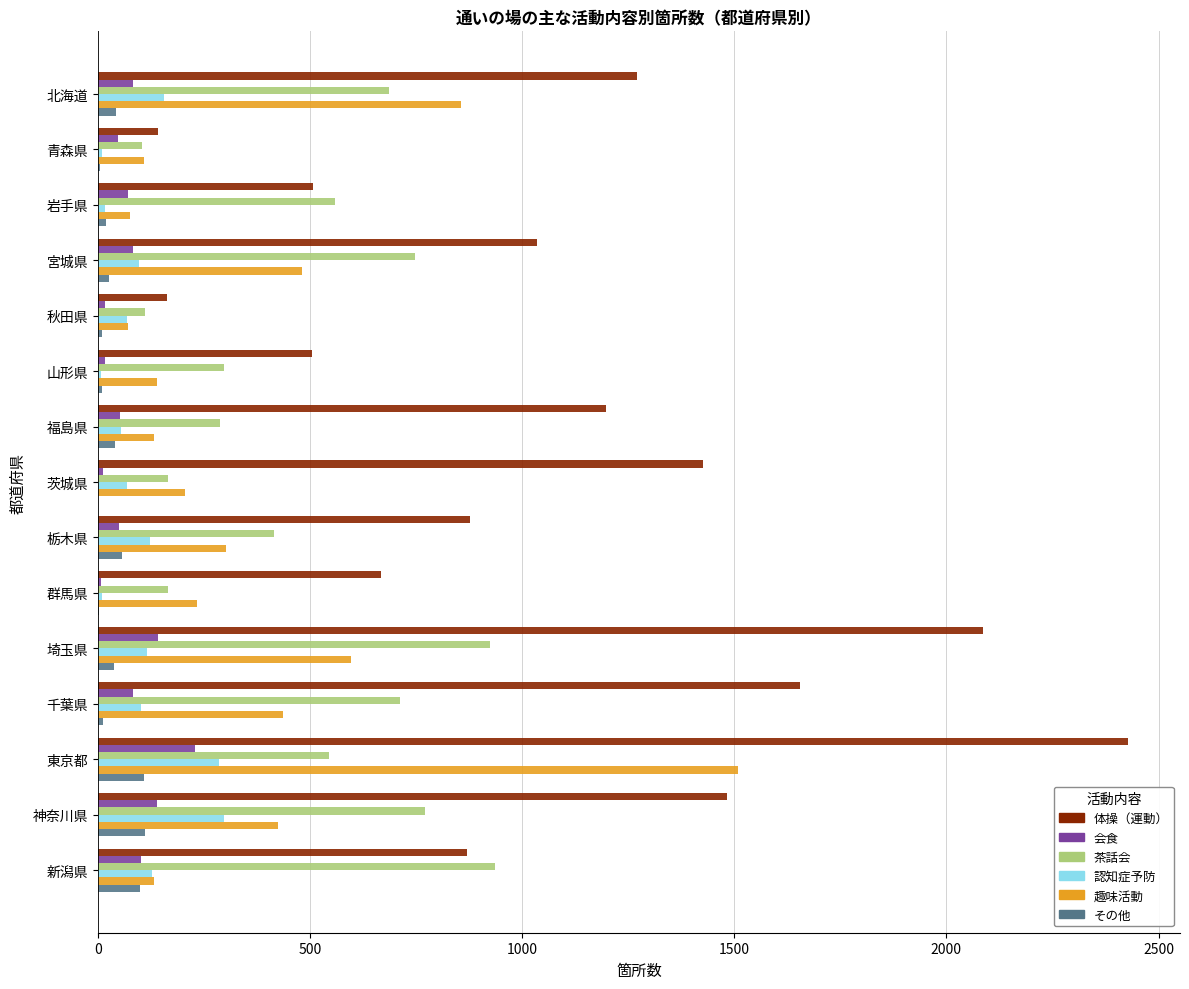

What is the maximum value for 認知症予防?

298